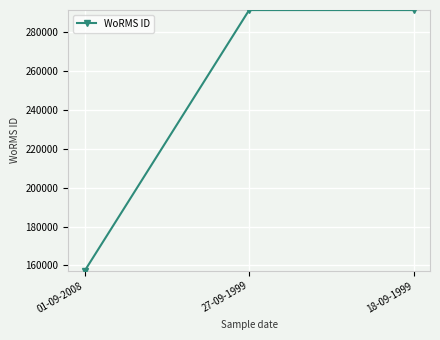

What is the maximum value shown in the chart?

291417